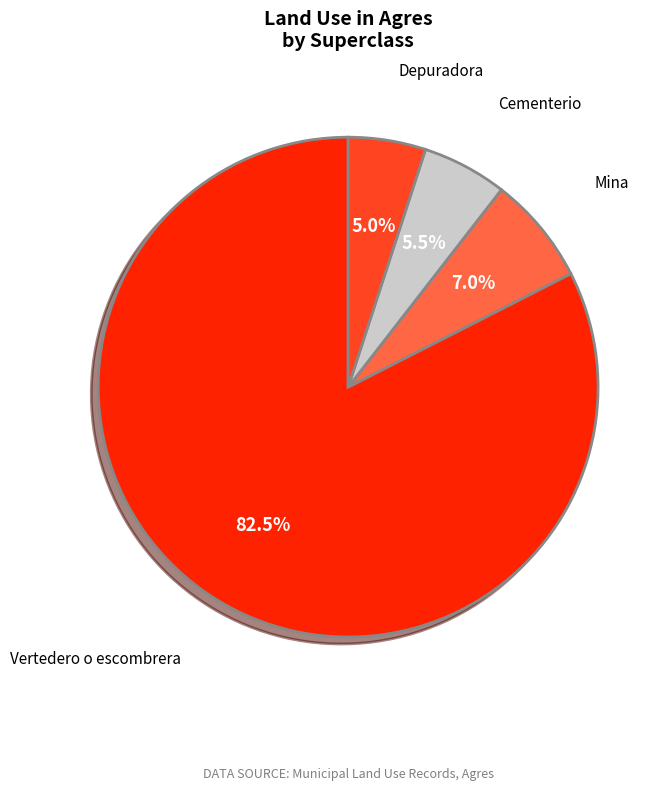

Which category has the biggest portion of the pie?

Vertedero o escombrera